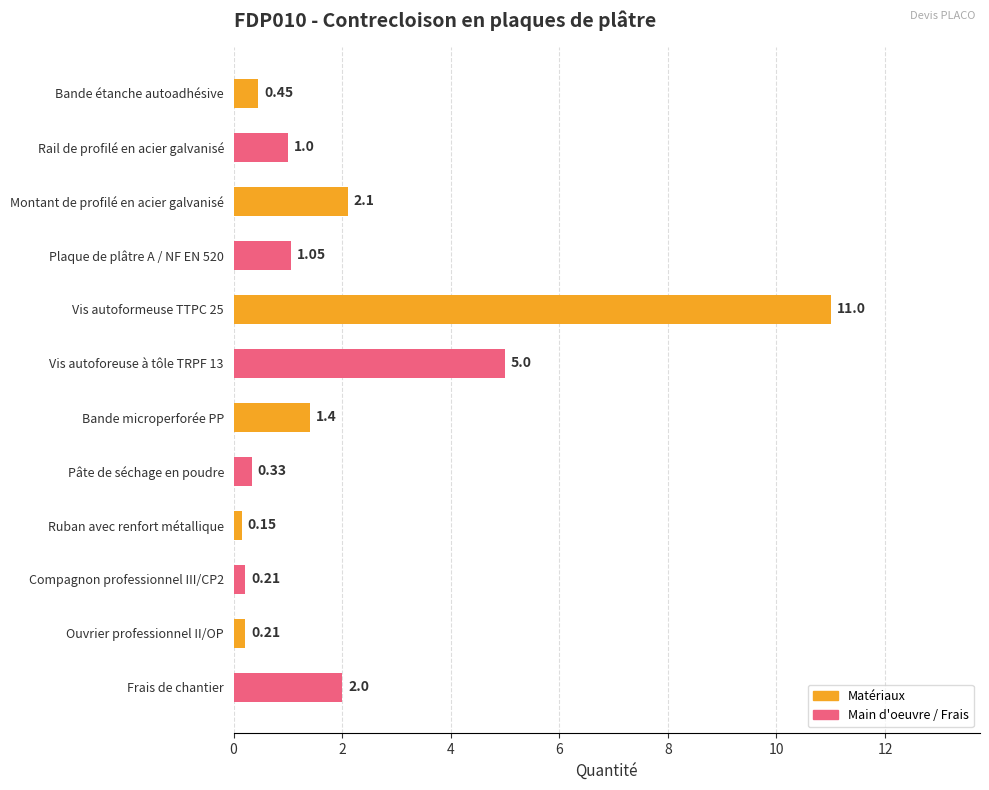

What is the label of the 2nd bar from the bottom?

Ouvrier professionnel II/OP